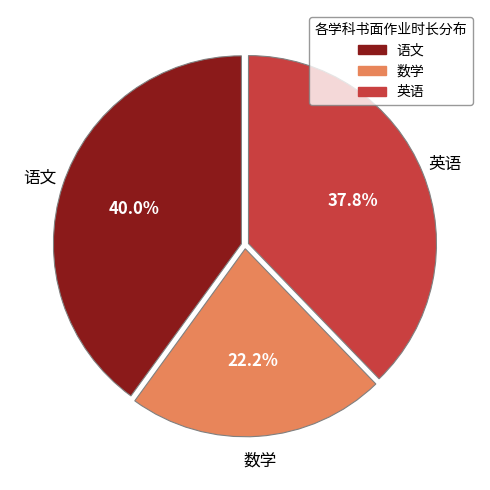

How many slices are in this pie chart?

3